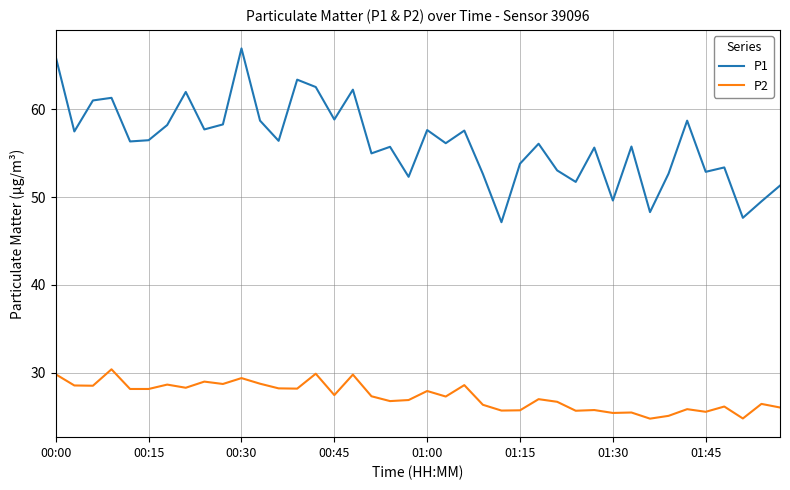

Which series has the widest spread of values?

P1